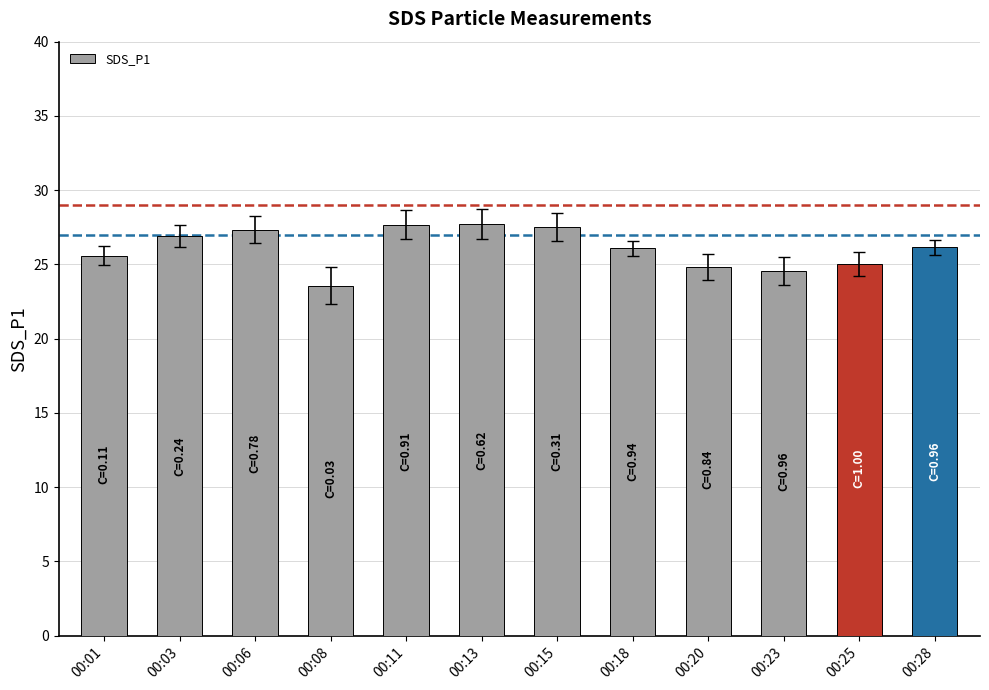

What is the sum of the values at 00:06 and 00:15?

54.9